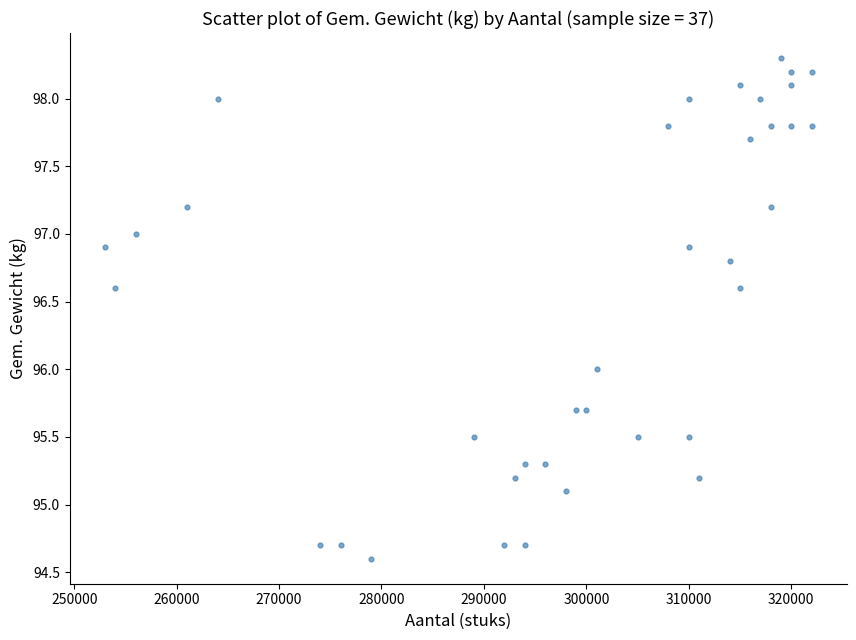

What is the range of Y values (max minus min)?

3.7